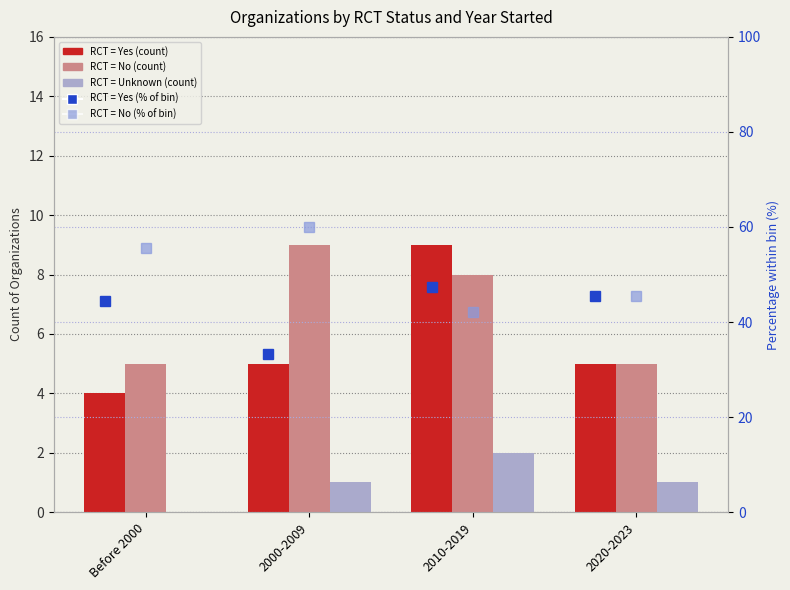

What are all the series names shown in the legend?

RCT = Yes (count), RCT = No (count), RCT = Unknown (count), RCT = Yes (% of bin), RCT = No (% of bin)